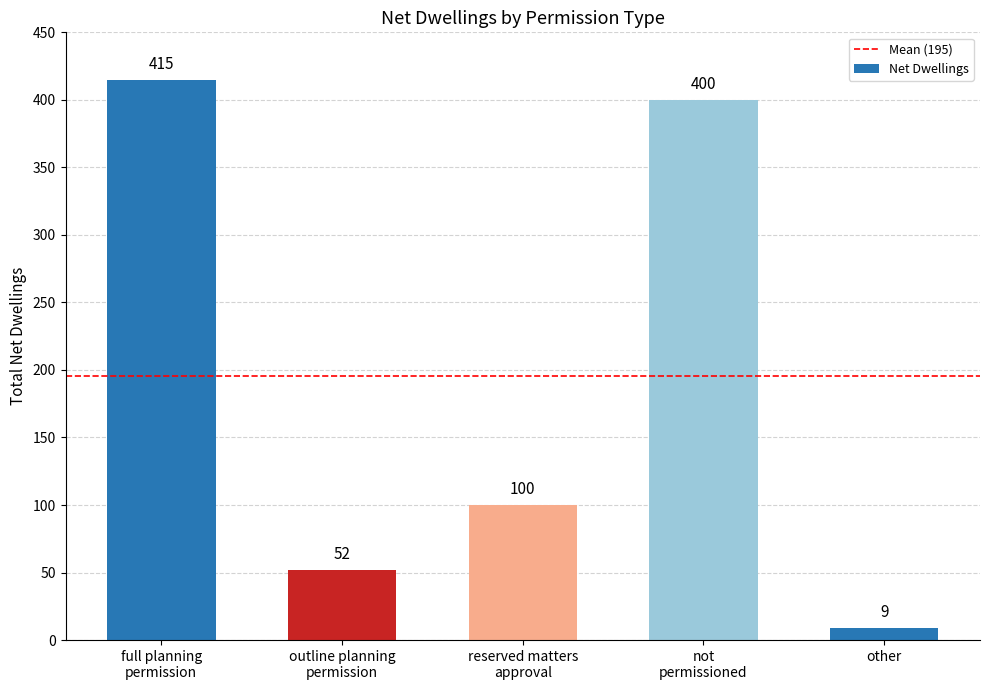

Count the number of categories in the chart.

5